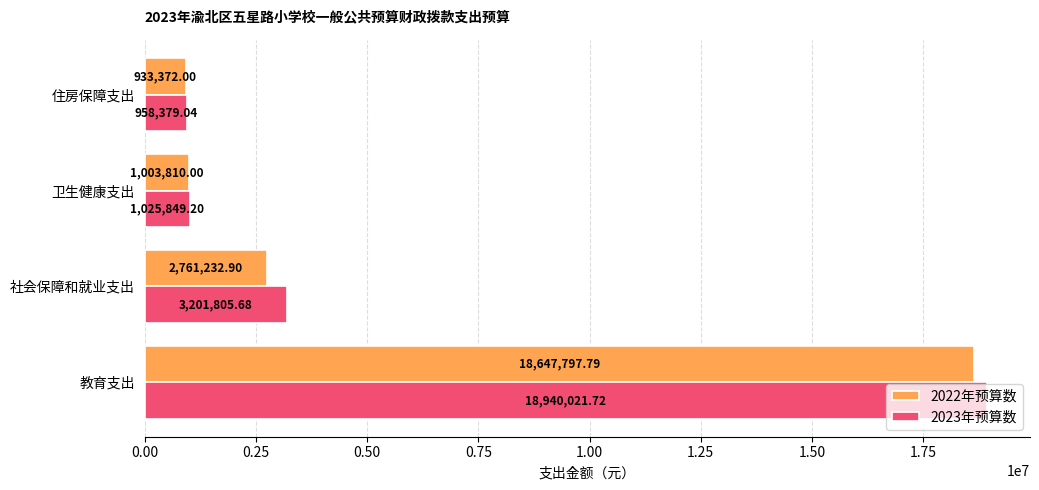

What is the total value across all series at 社会保障和就业支出?

5963038.6